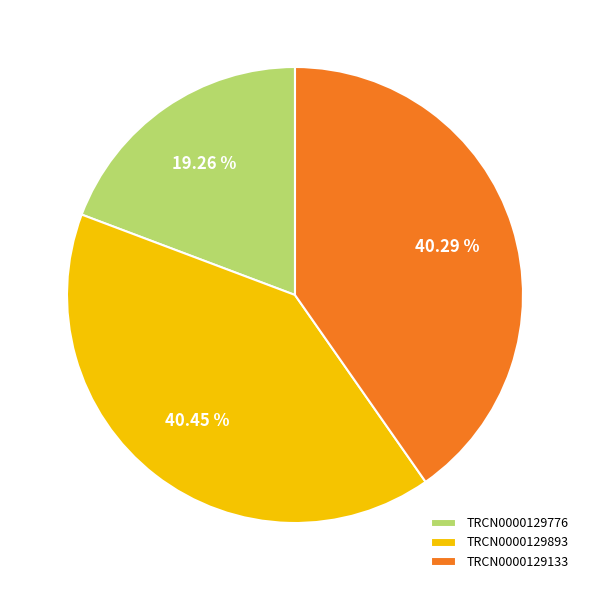

Approximately how many times larger is the value at TRCN0000129893 compared to TRCN0000129133?

1.0